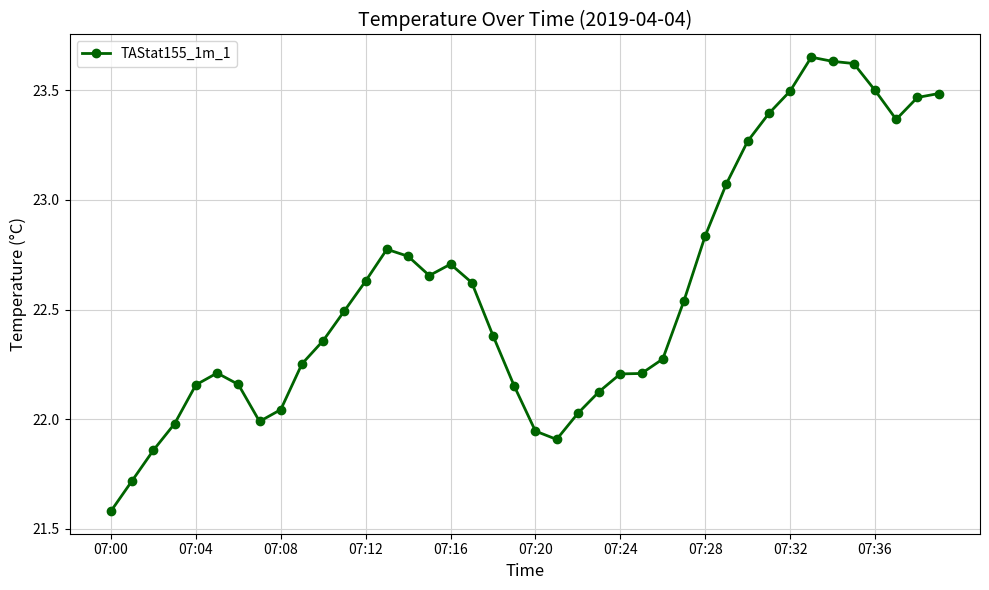

What is the minimum value shown in the chart?

21.6